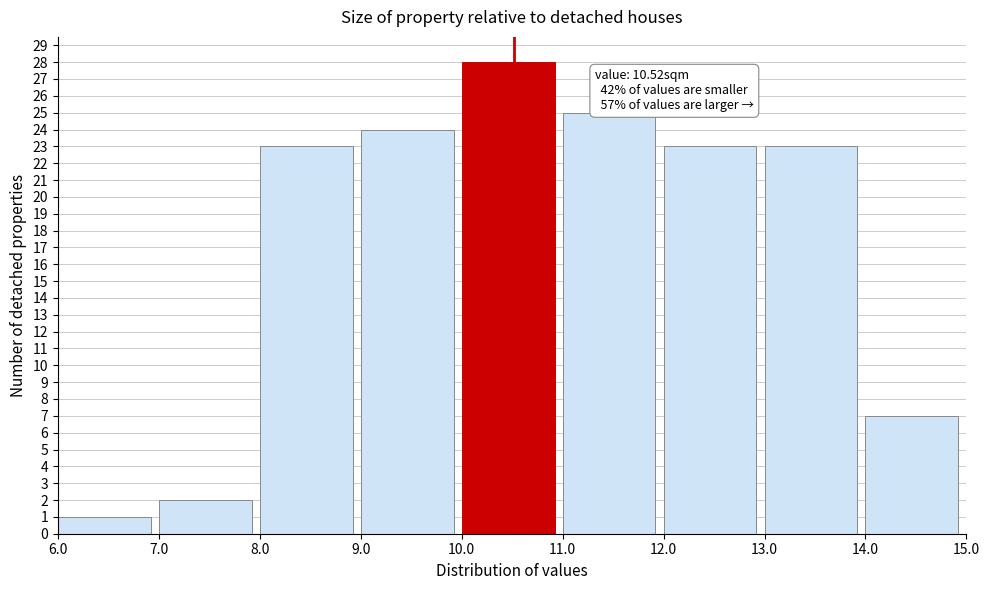

Over which range of the x-axis is the bar tallest?

10.0 to 11.0